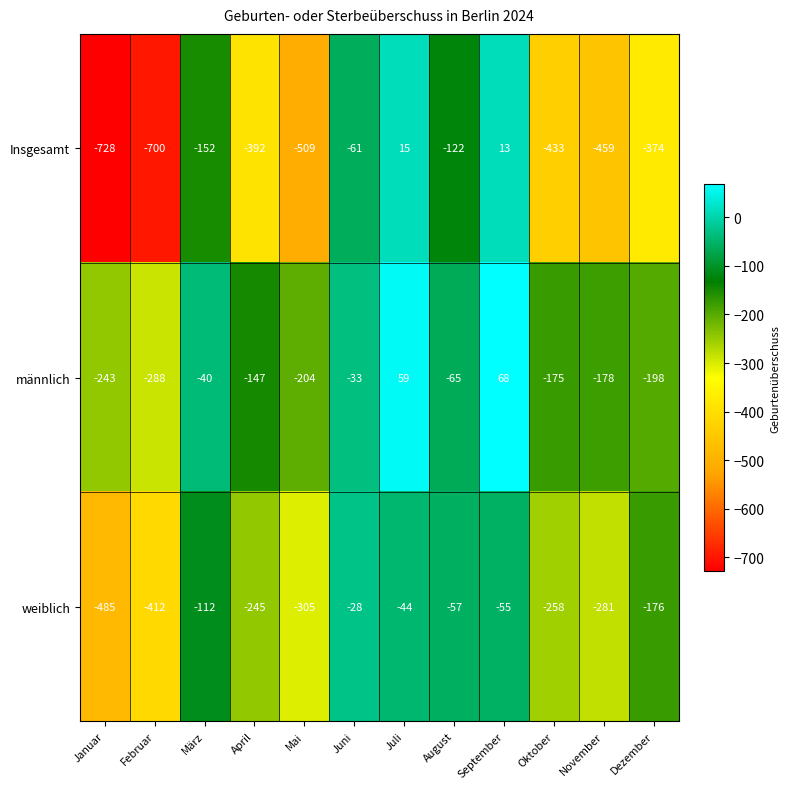

Rank the series by their average value, from highest to lowest.

männlich, weiblich, Insgesamt